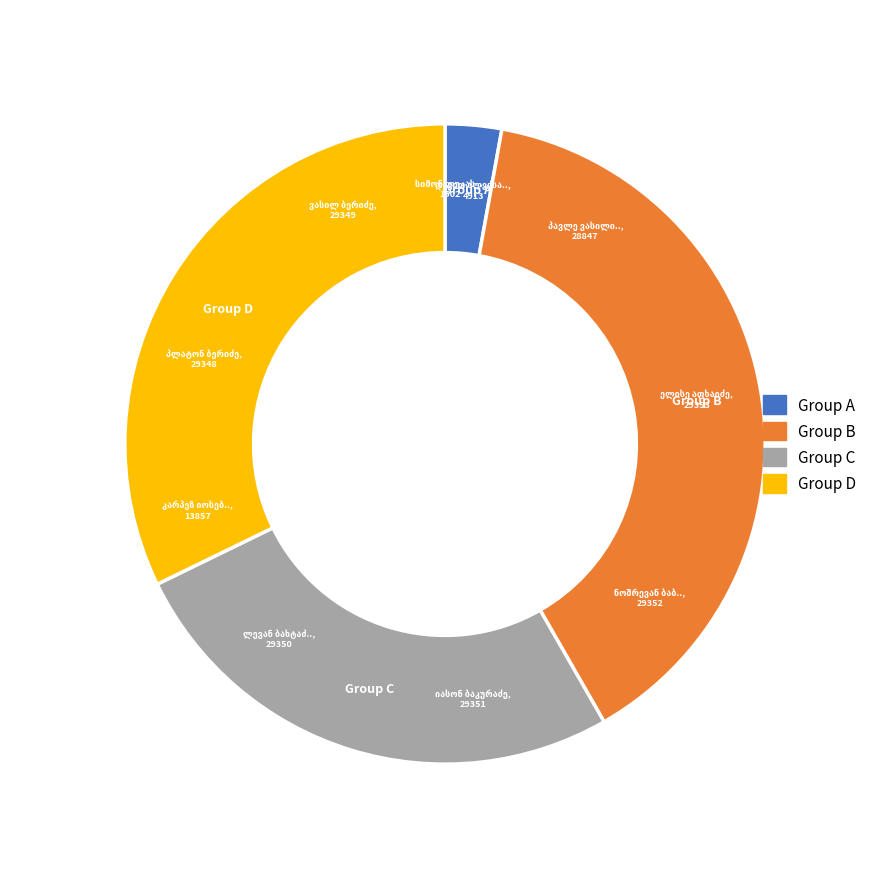

Which slice is the smallest?

სიმონ ლუკას ძე ავალიანი